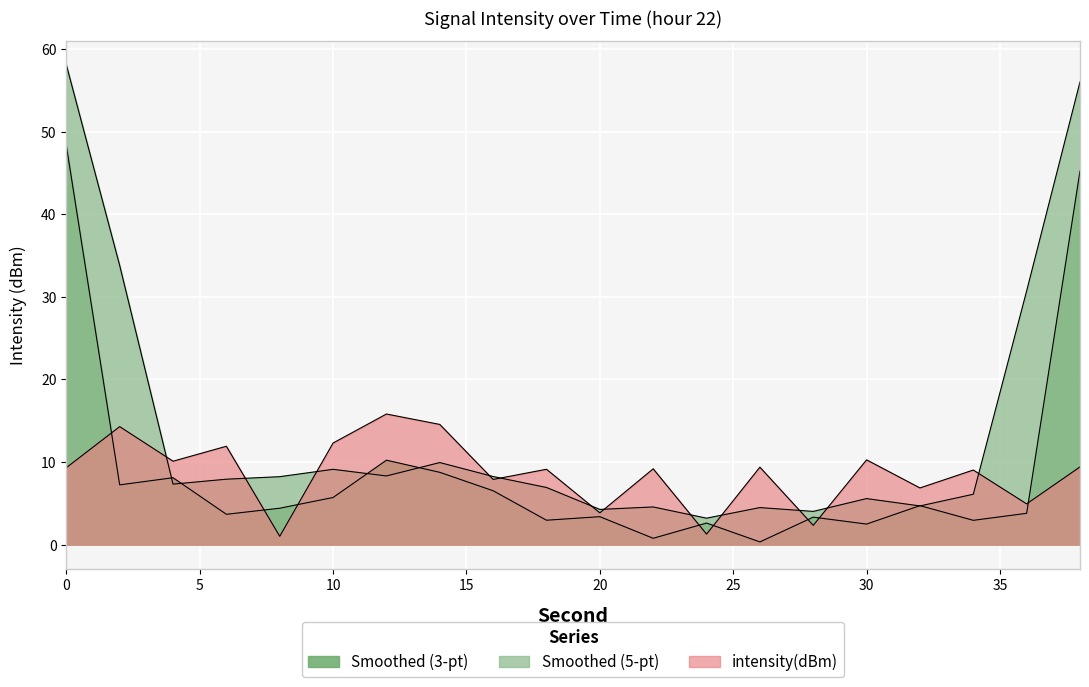

The value at 32 is 4.0. True or false?

False